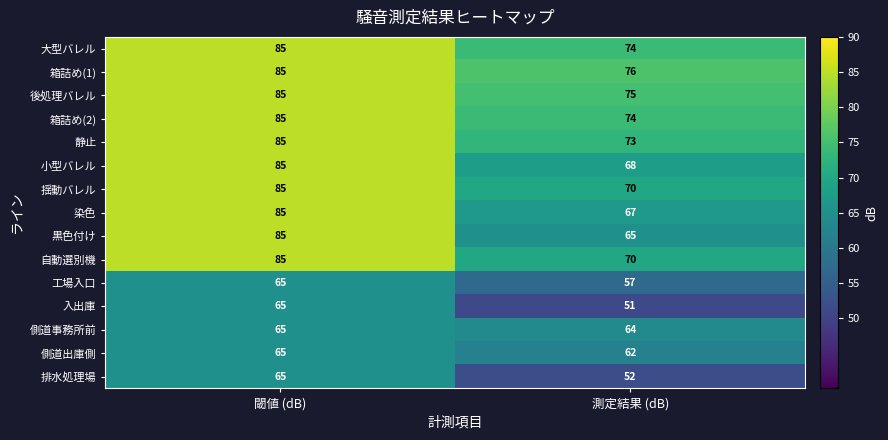

How many distinct data groups are displayed?

15